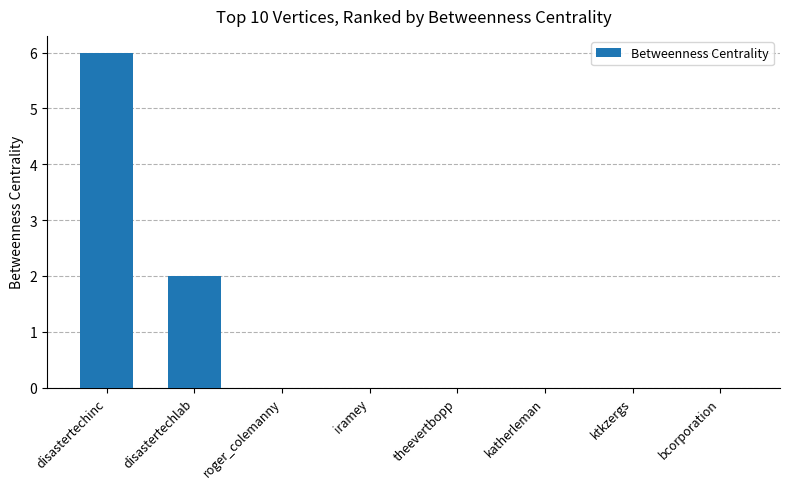

Between bcorporation and disastertechinc, which is larger?

disastertechinc